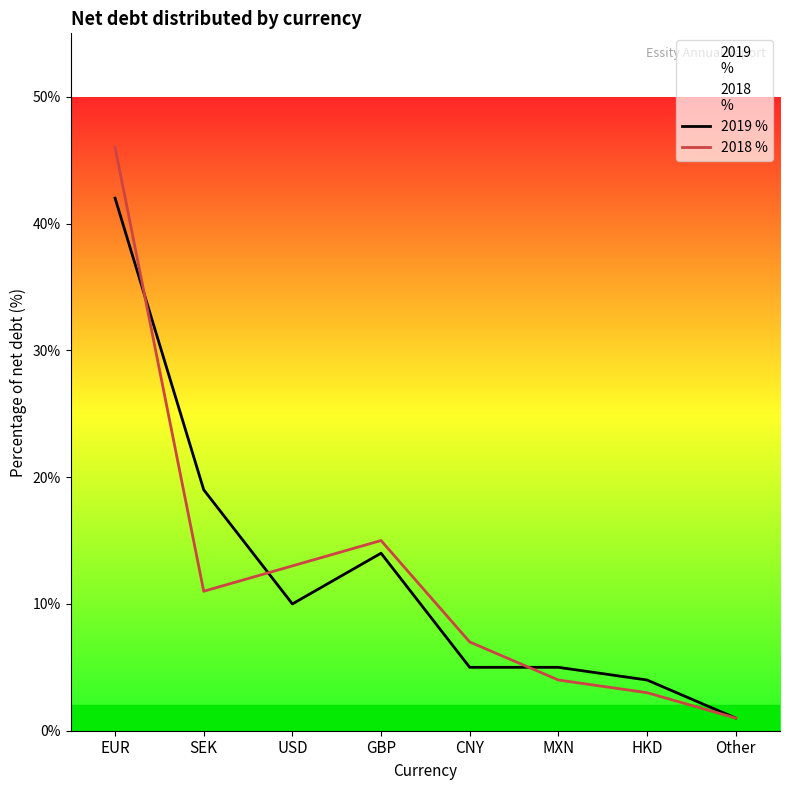

True or false: 2018 % and 2019 % intersect in this chart.

True